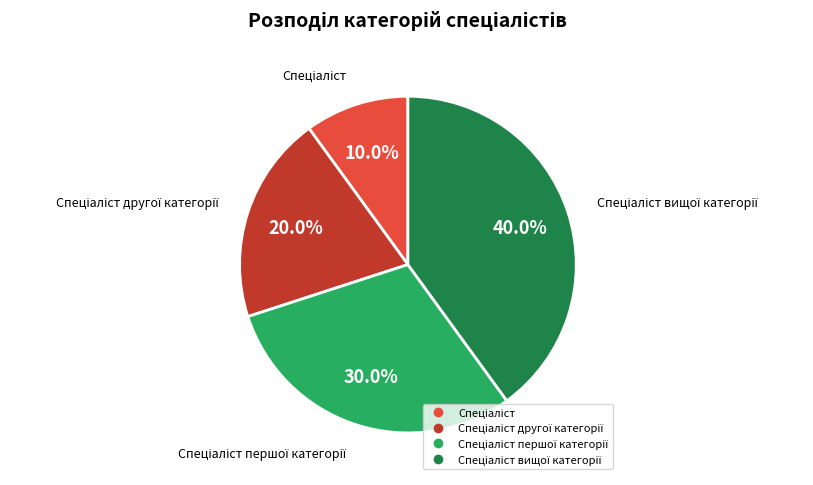

Does any single category account for the majority?

No